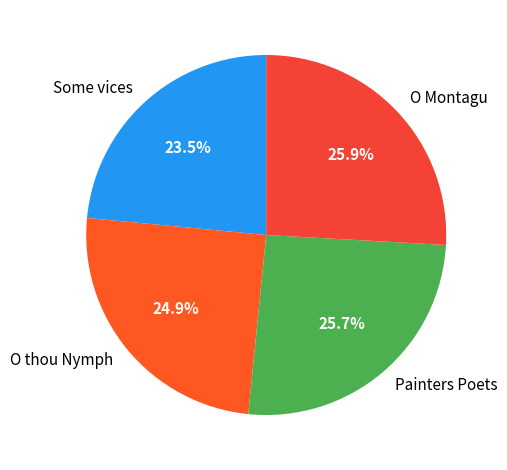

Does any single category account for the majority?

No